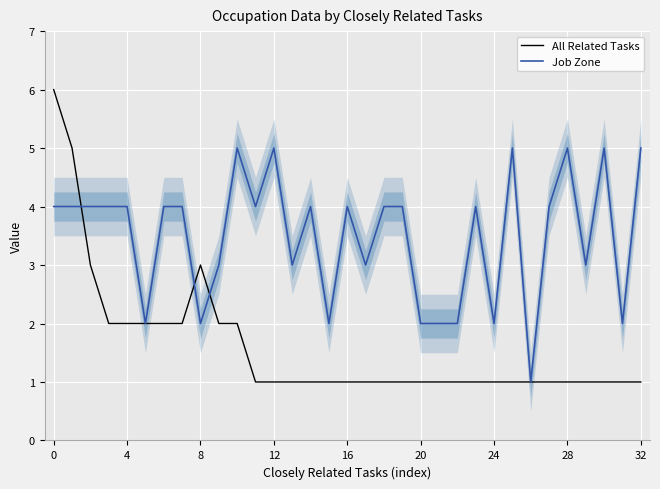

At how many categories does at least one series exceed 4?

8